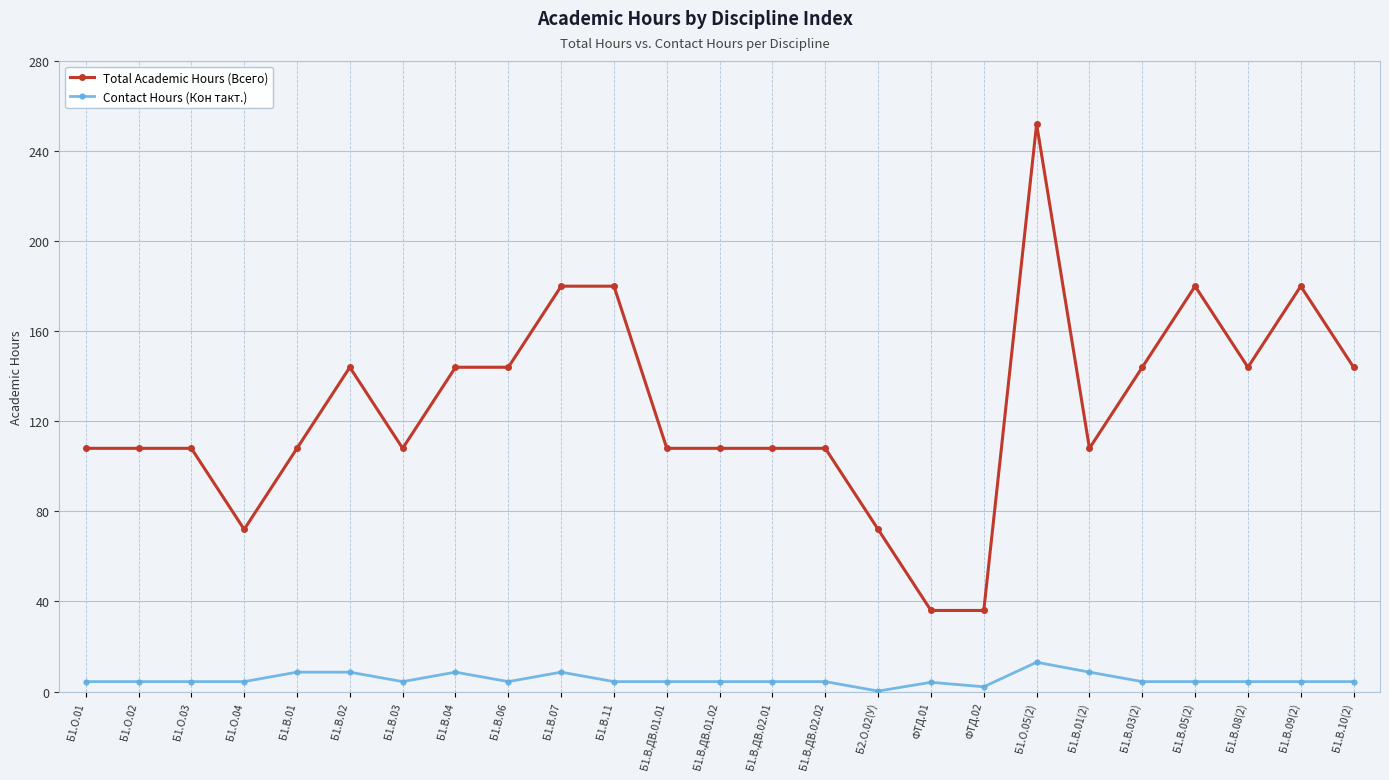

Is the value of Total Academic Hours (Всего) at Б1.В.11 greater than the value of Contact Hours (Кон такт.) at Б1.В.09(2)?

Yes